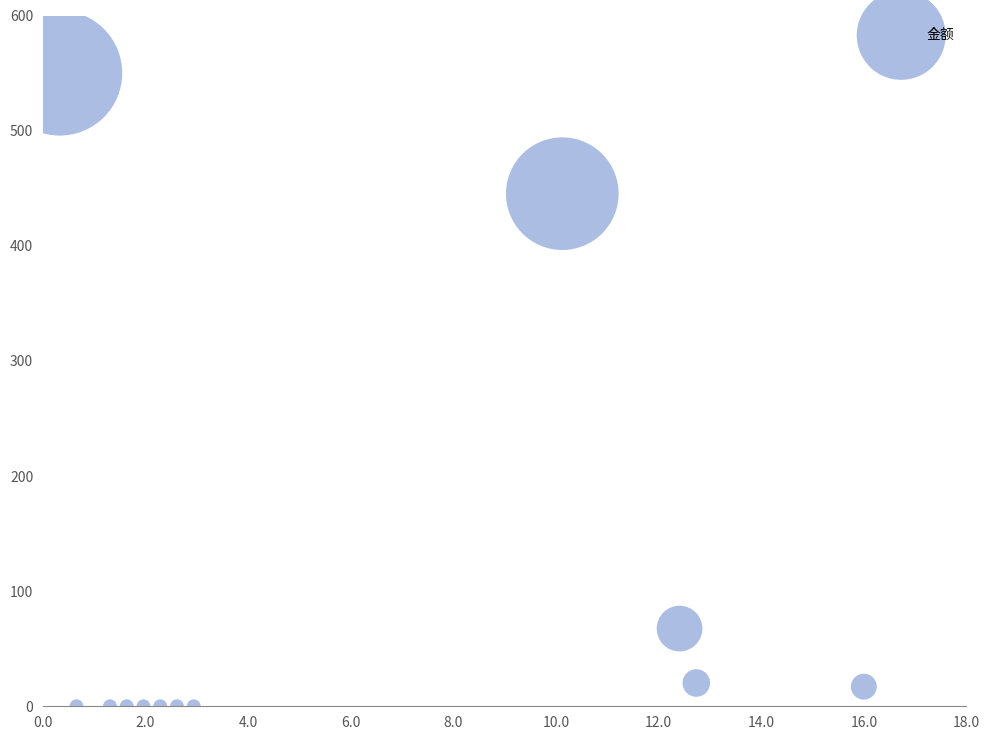

What Y value in the scatter plot is closest to 275?

445.2